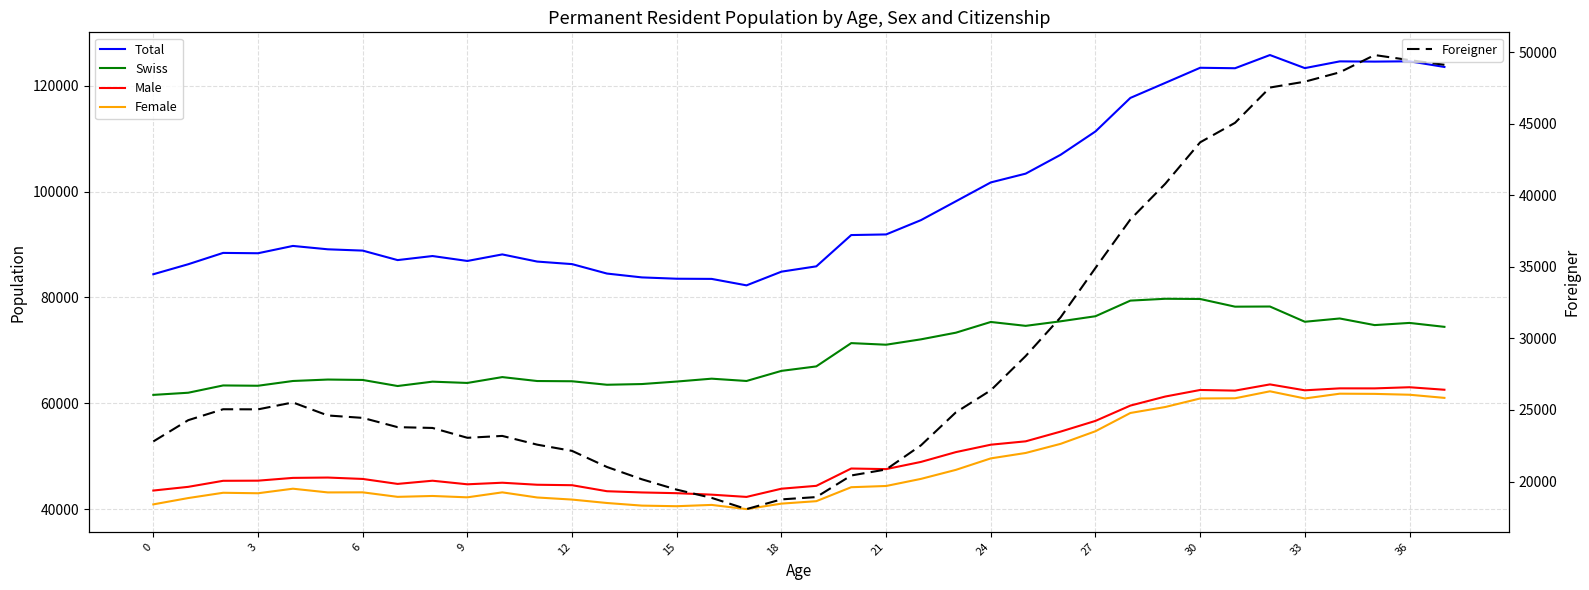

Read the Male value at 33, to the nearest 50.

62450